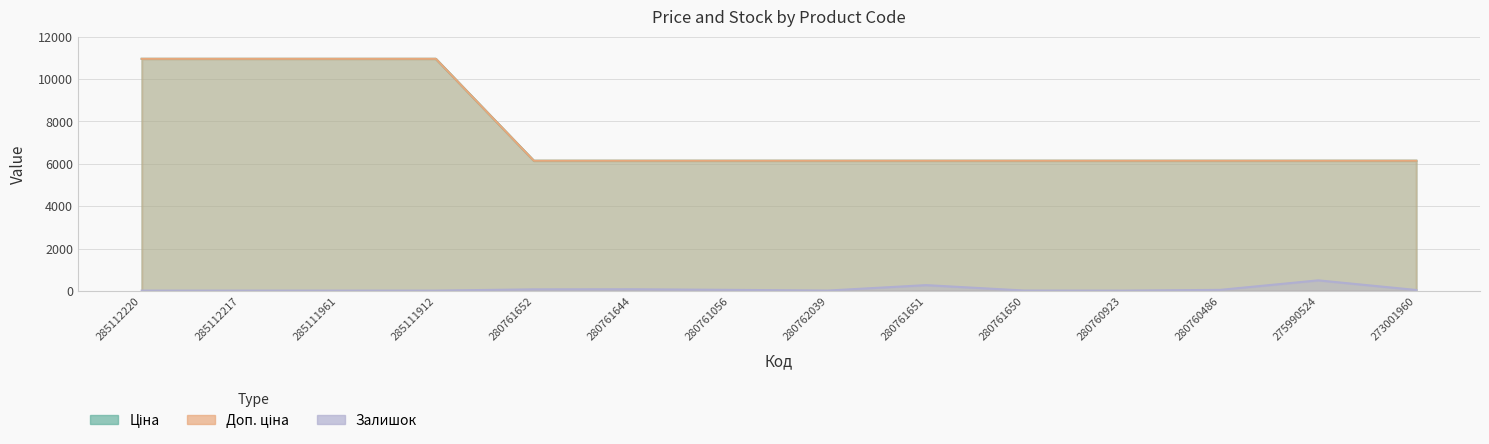

What is the sum of all Доп. ціна values?

105240.4